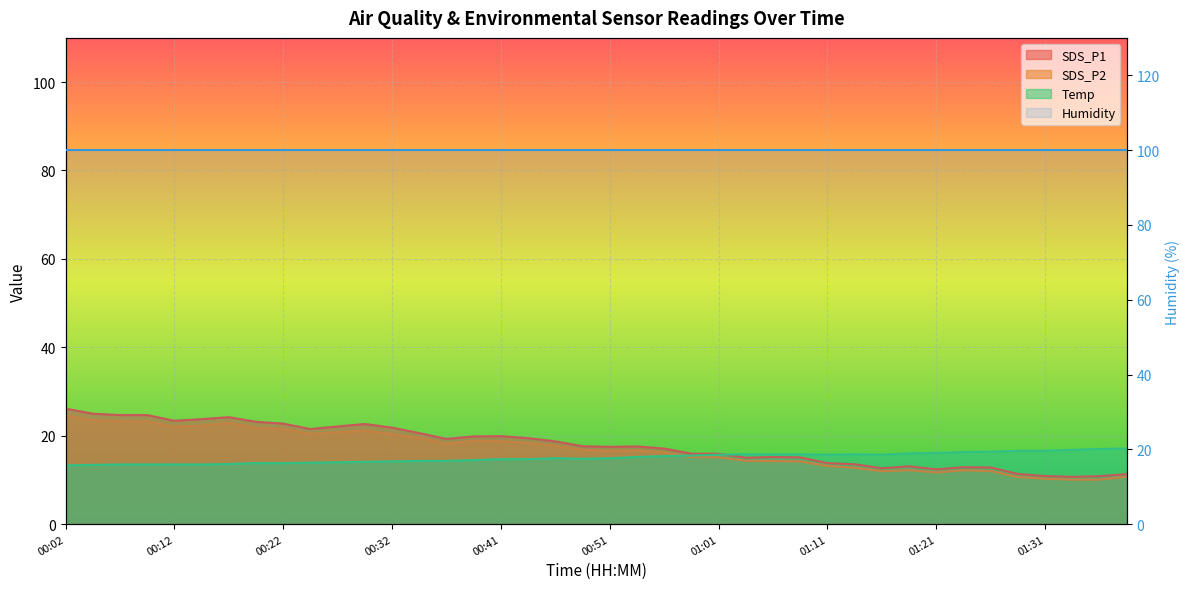

At which category is the sum across all series the highest?

00:02